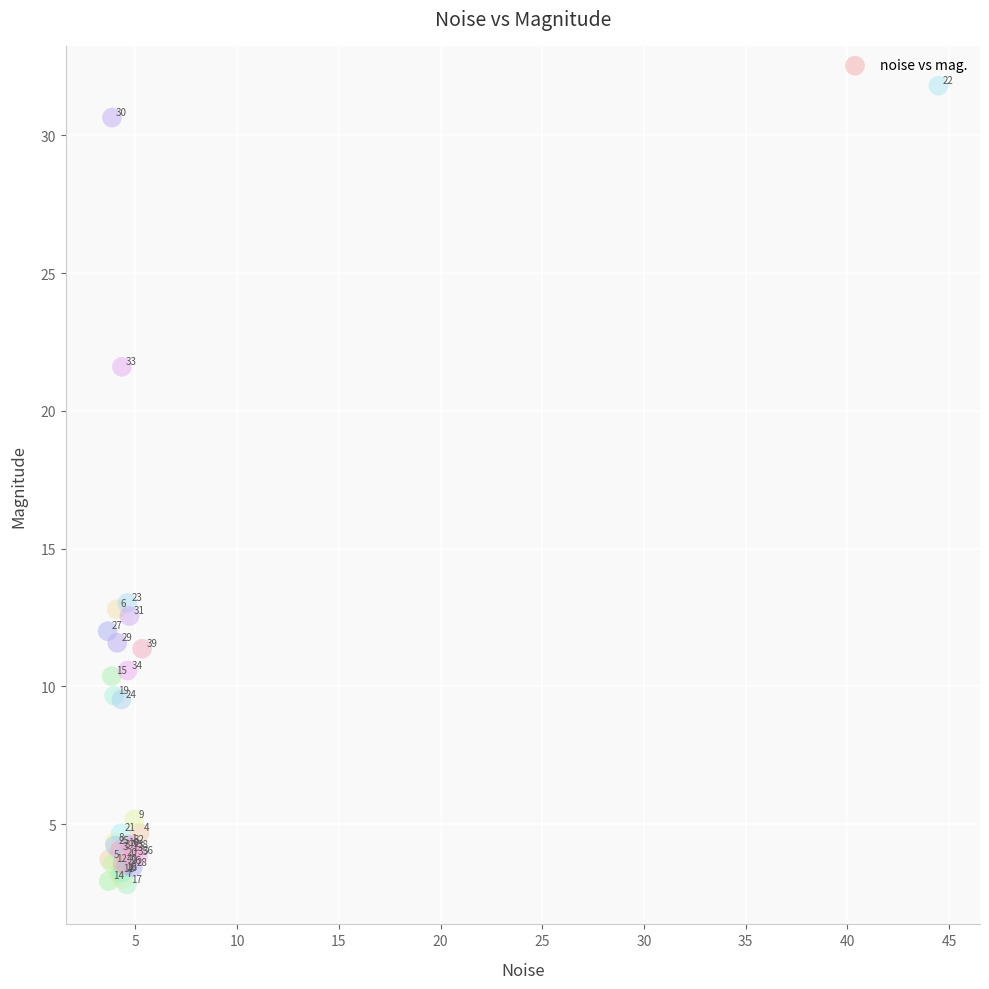

What Y value in the scatter plot is closest to 17?

13.0